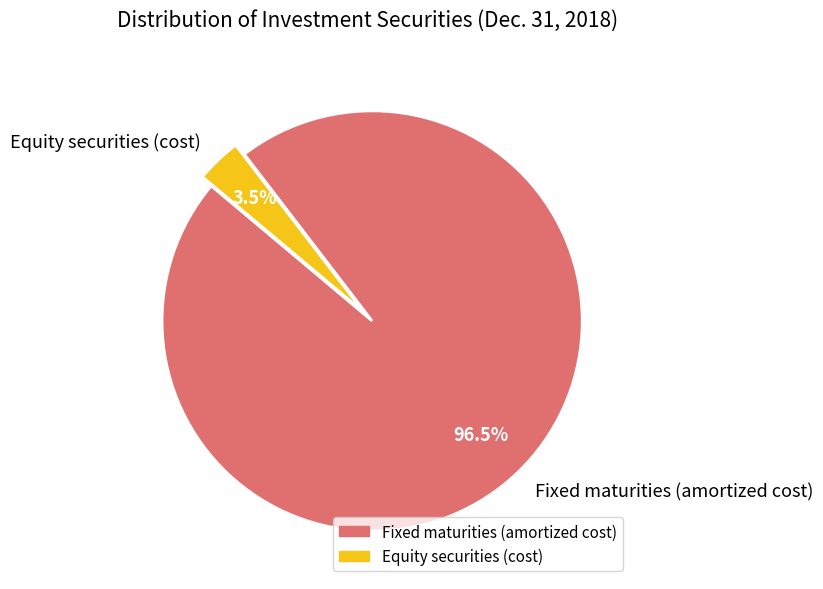

Which category has the smallest portion of the pie?

Equity securities (cost)